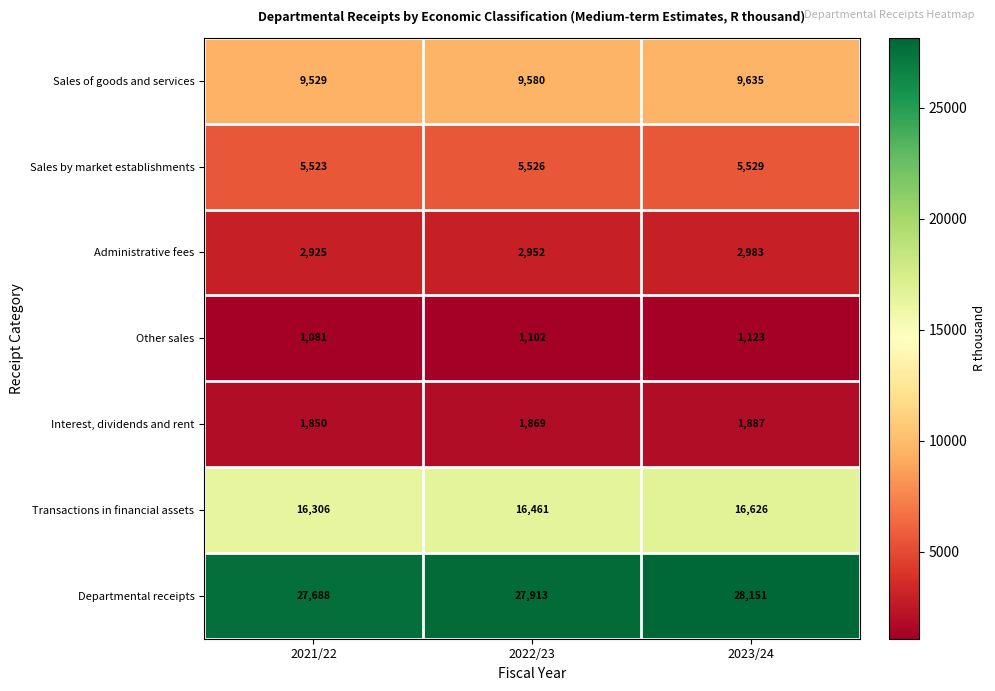

Which series has the largest range (max minus min)?

Departmental receipts